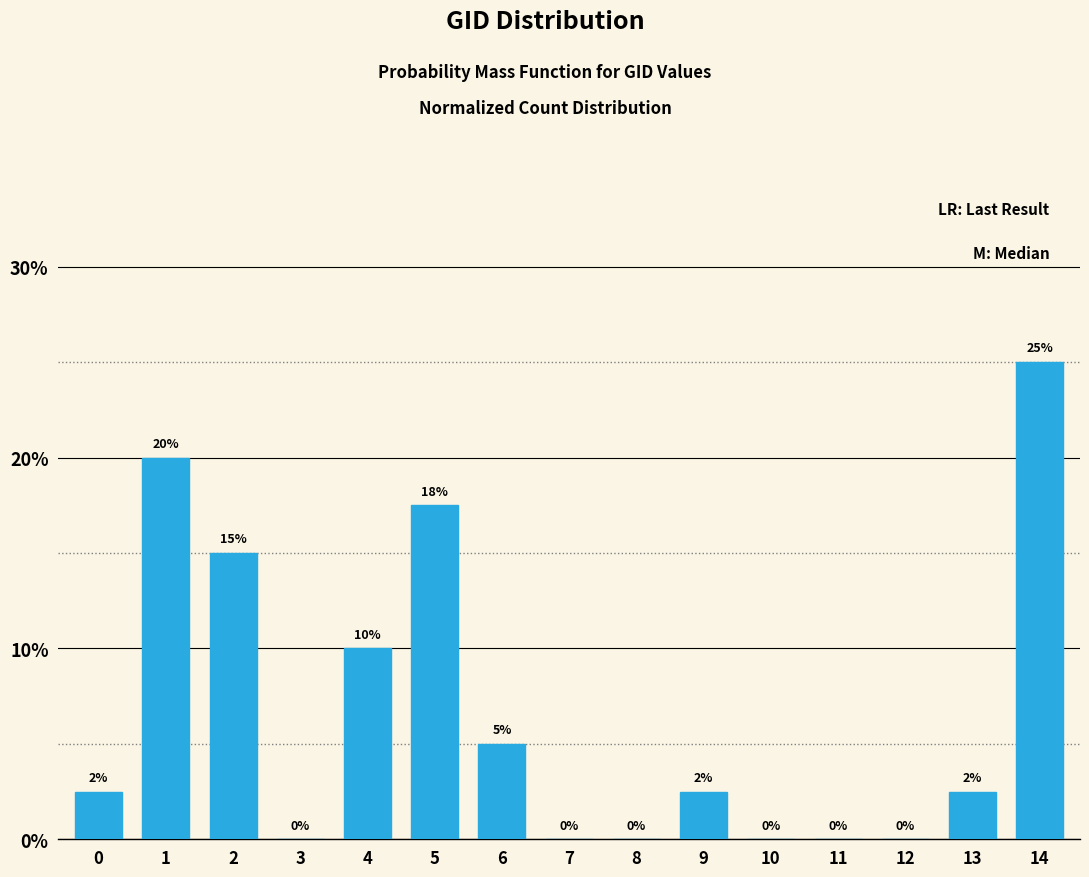

What is the sum of the values at 14 and 3?

25.0